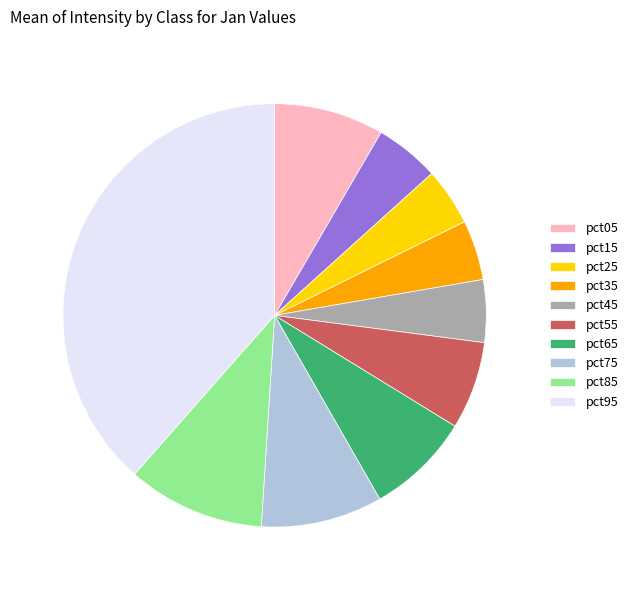

Combined, do pct35 and pct05 account for over 50%?

No